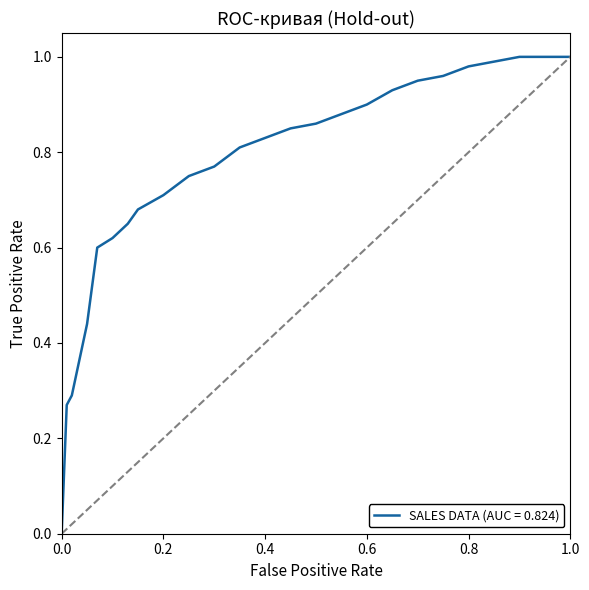

How many distinct data groups are displayed?

1